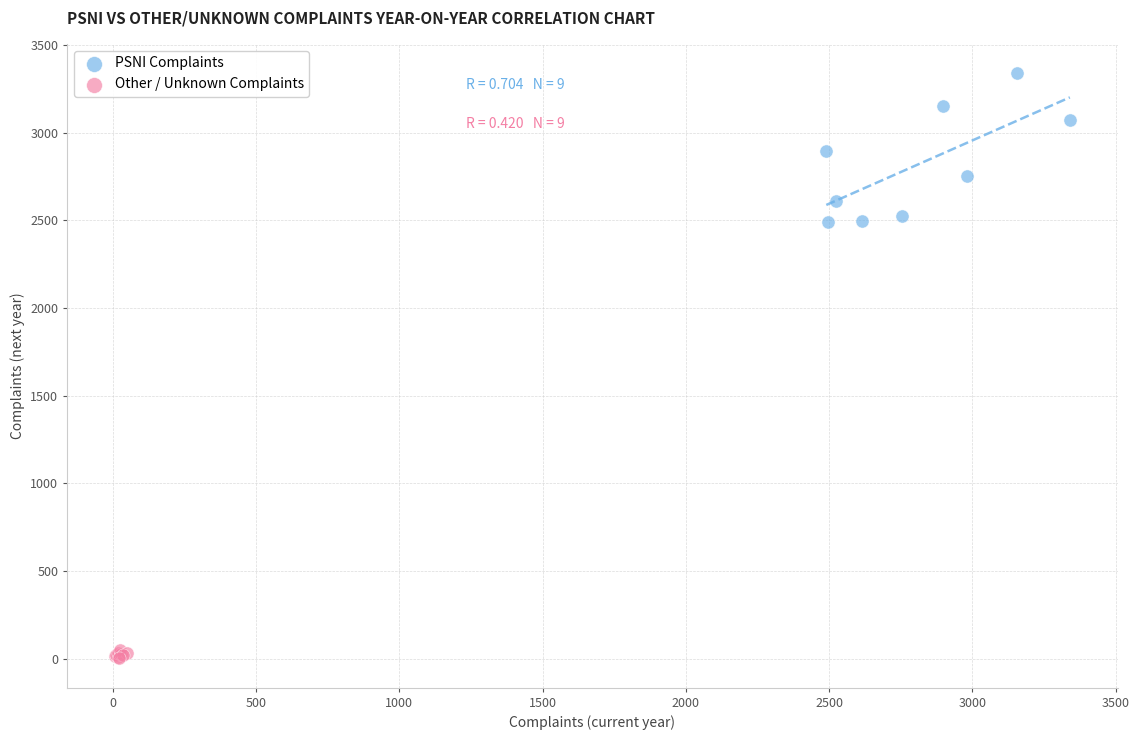

Which series has the widest spread of Y values?

PSNI Complaints